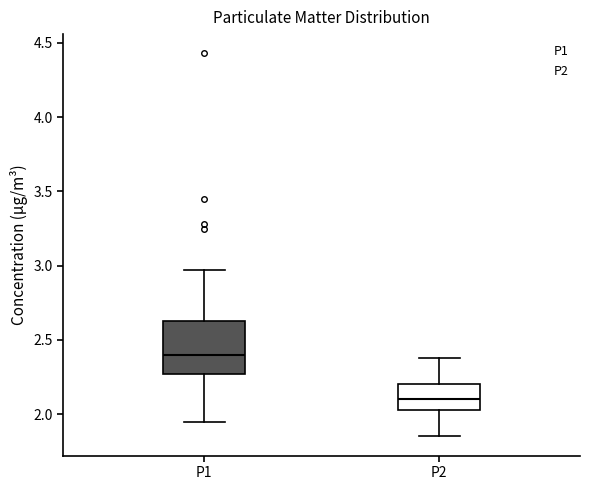

Reading left to right, transcribe this box plot: for each box, give where its median line is, the range the box spans, and where its two whiskers end, as read against the y-axis. The values are not printed on the chart, so give them approximately, as read against the axis.

P1: median 2.40, box 2.25 to 2.65, whiskers 1.95 to 2.95
P2: median 2.10, box 2.05 to 2.20, whiskers 1.85 to 2.40